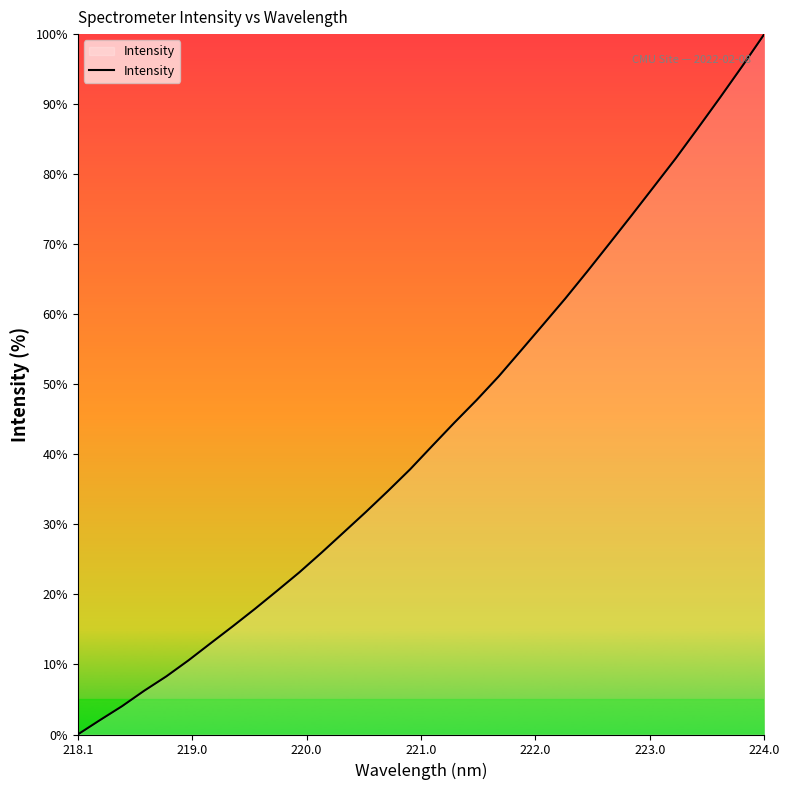

What is the maximum value shown in the chart?

100.0